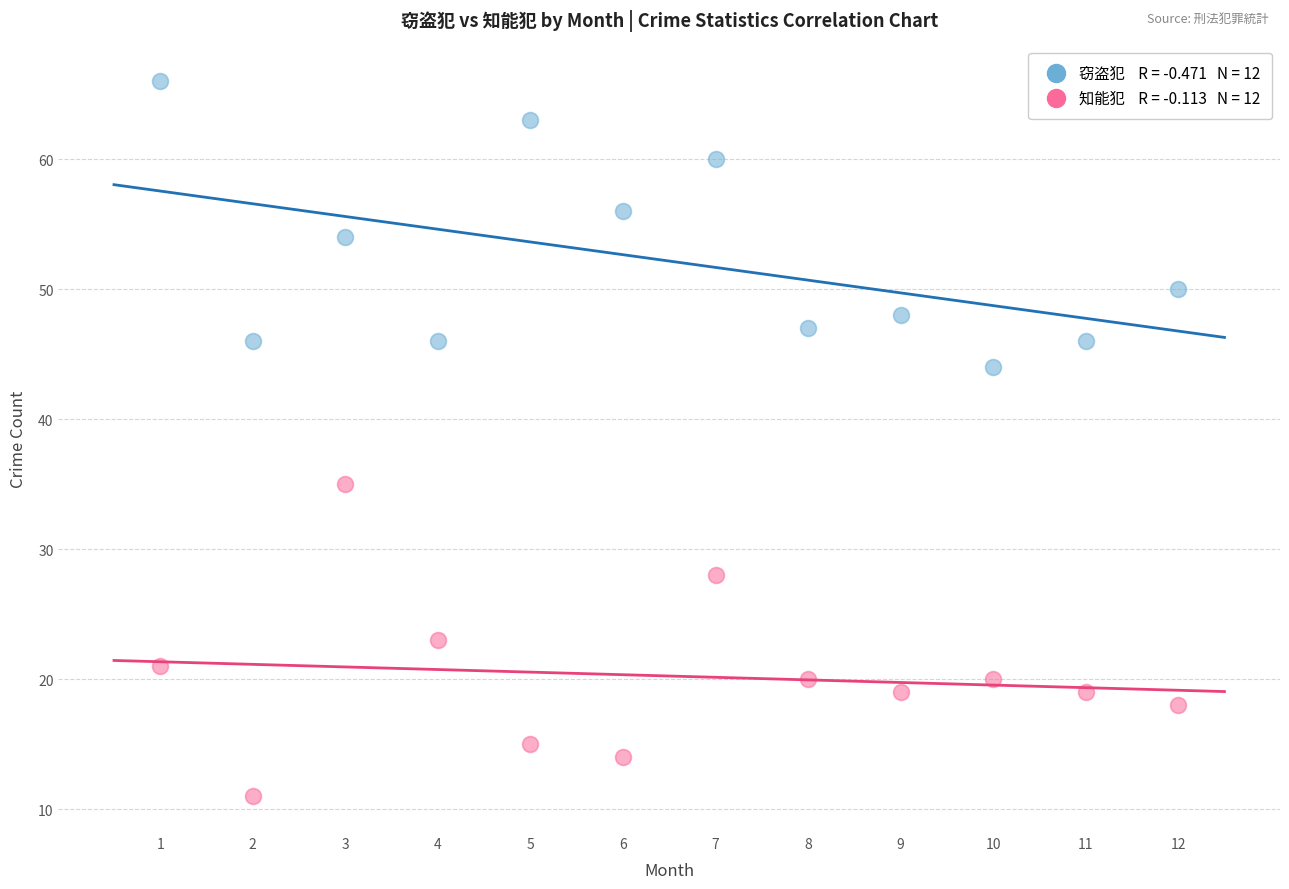

Across all series, what Y value is closest to 38?

35